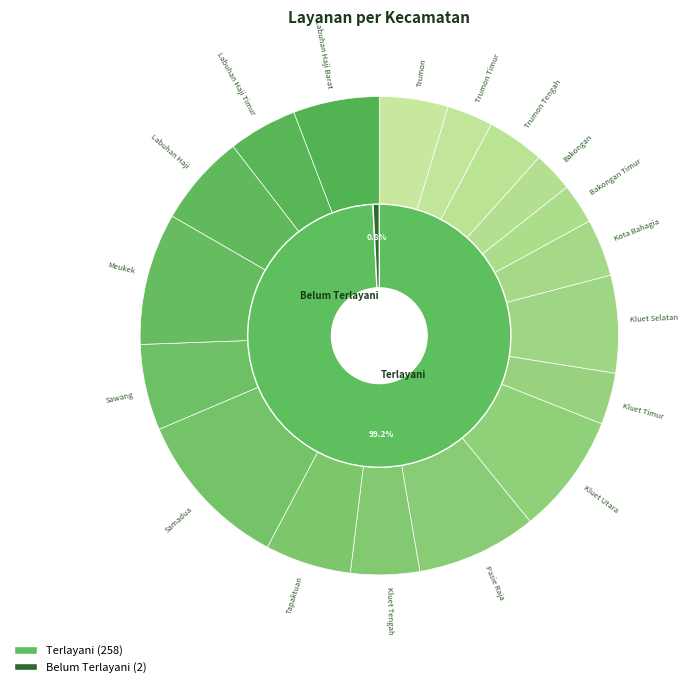

How many slices are in this pie chart?

18